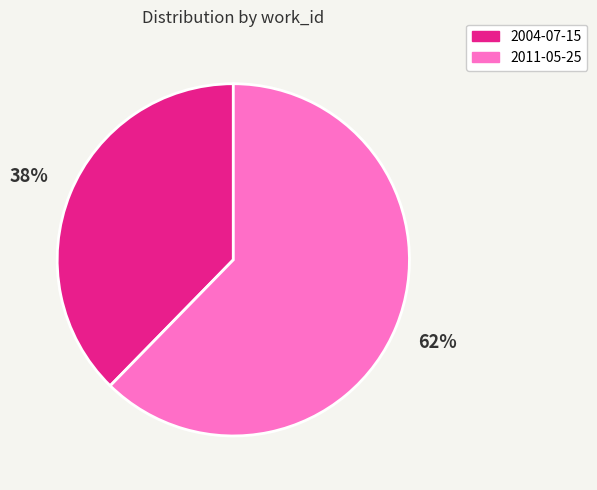

Do 2004-07-15 and 2011-05-25 together represent more than half of the pie?

Yes